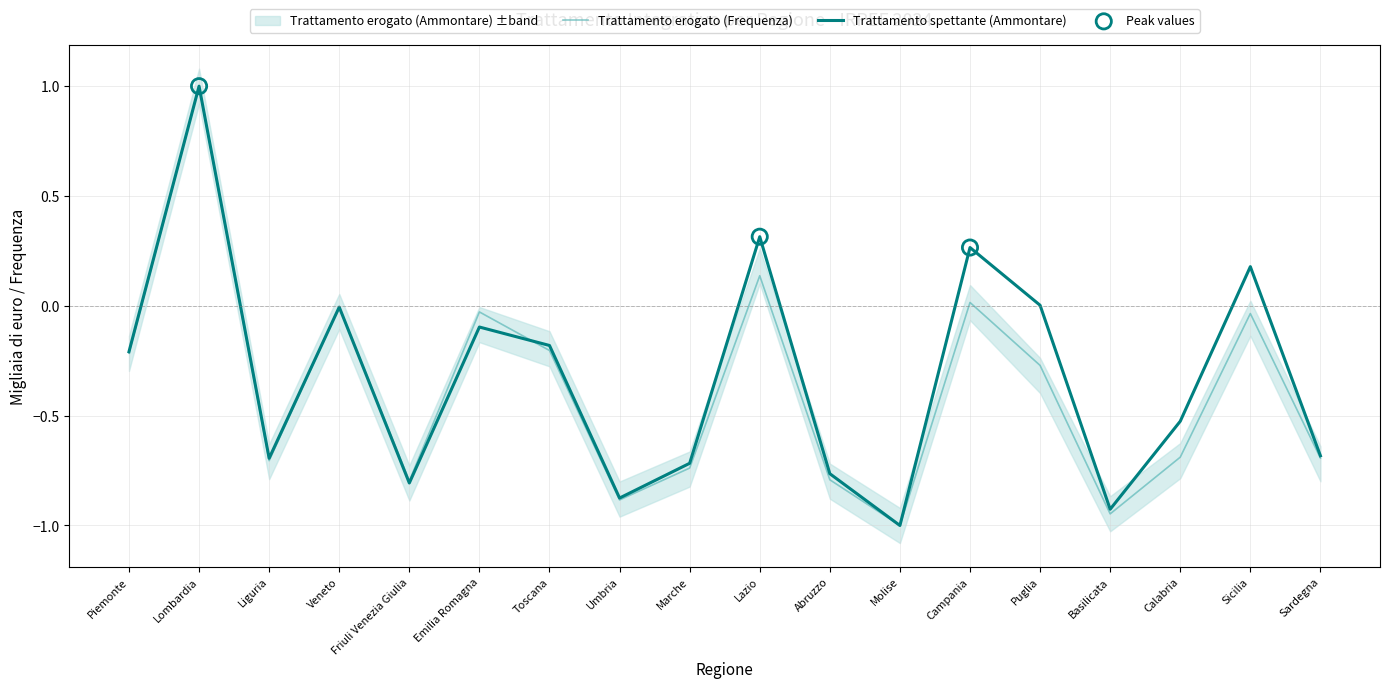

What is the total value across all series at Sardegna?

-1.4